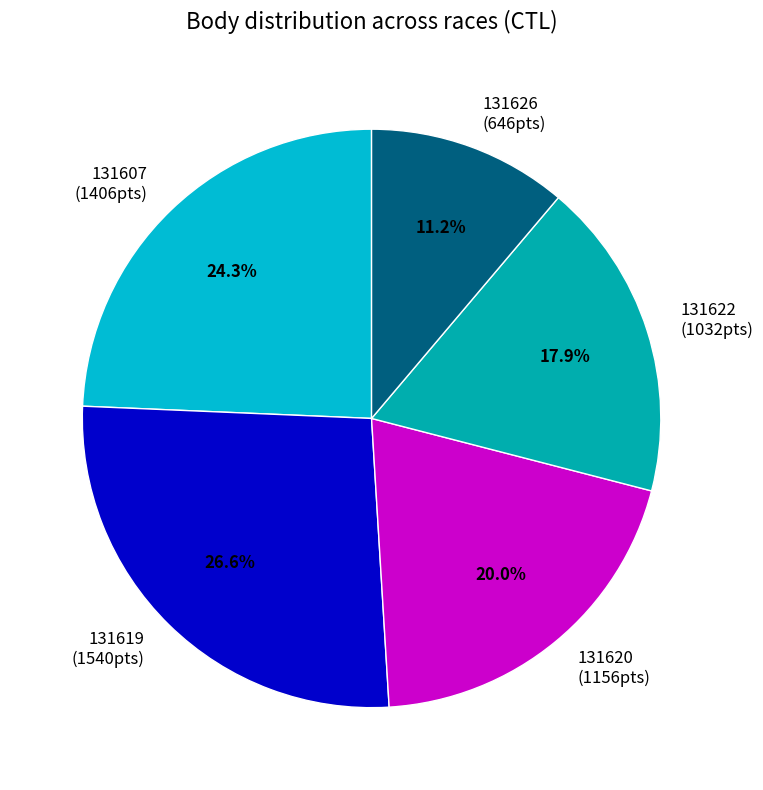

True or false: 131620 accounts for 10% of the total.

False